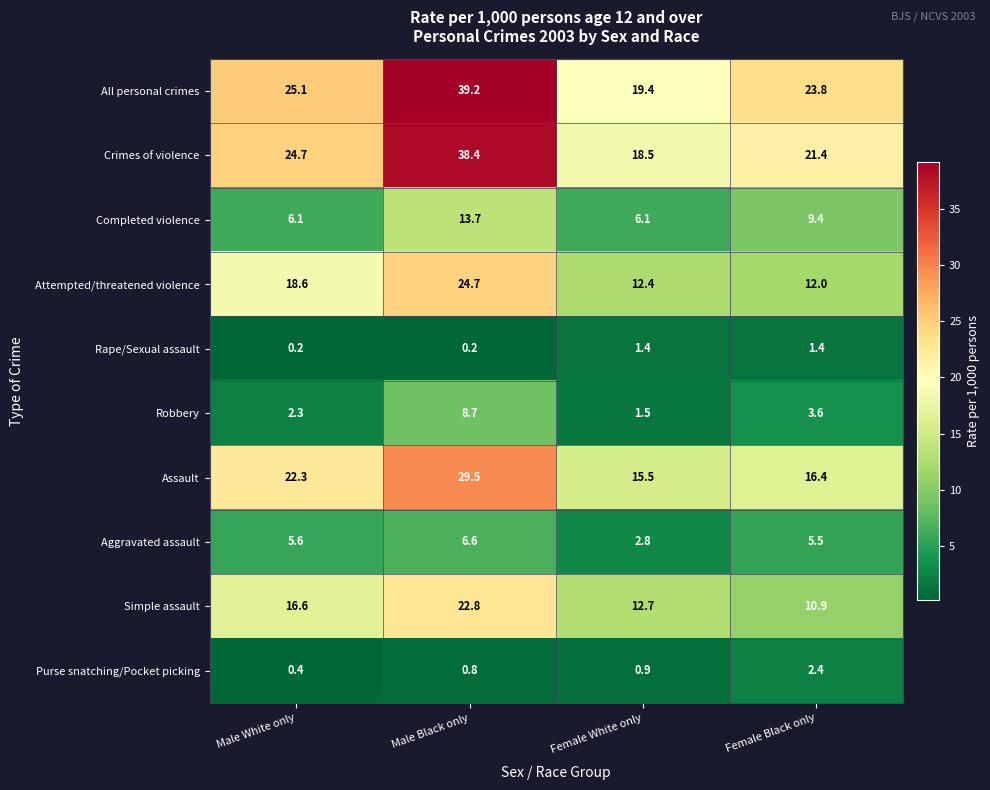

Between Male White only and Female Black only, which series saw the biggest shift?

Attempted/threatened violence